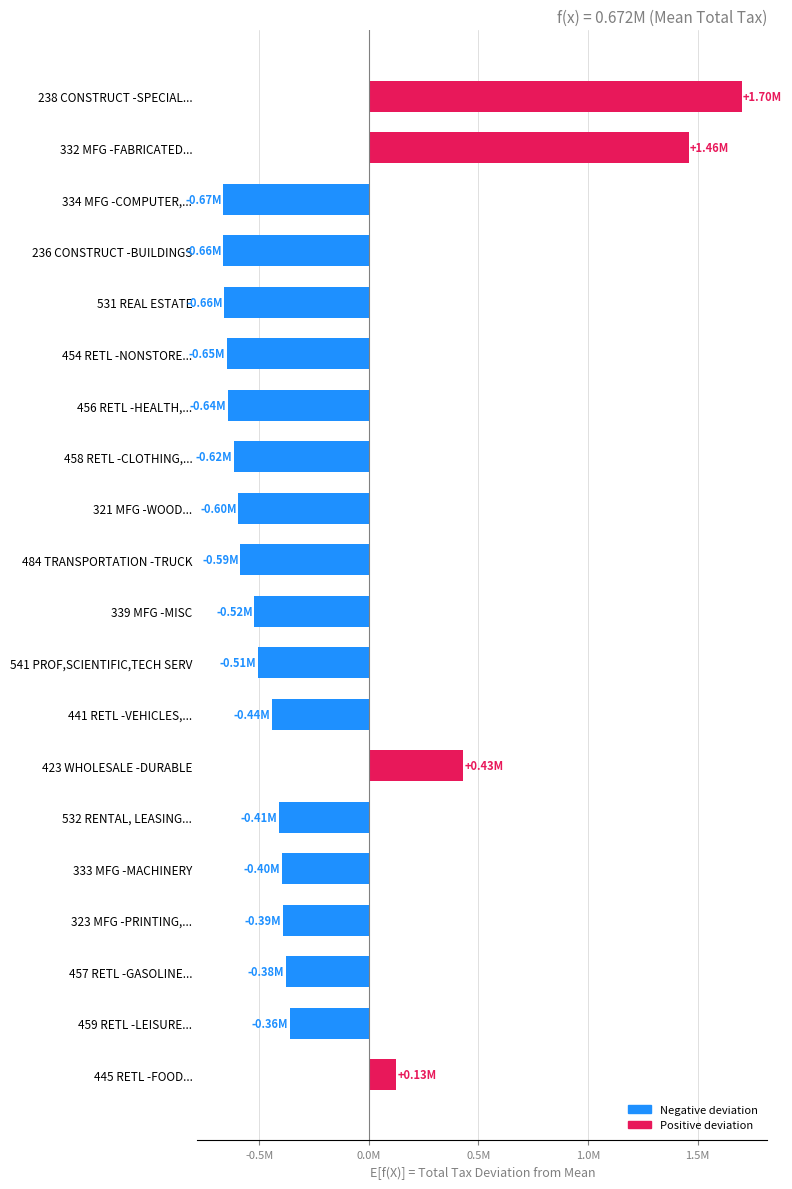

Are the bars horizontal?

Yes